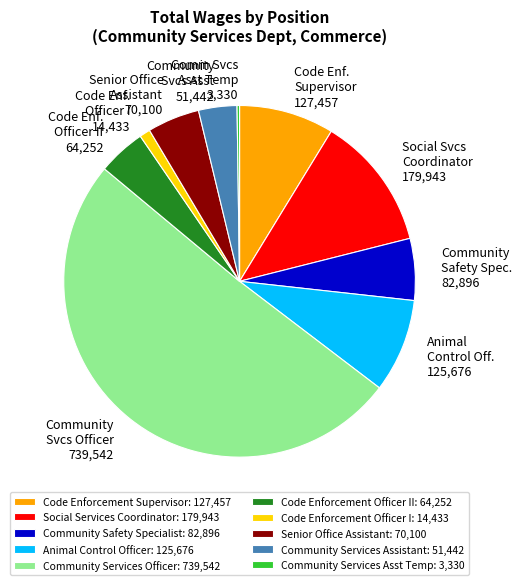

Approximately how many times larger is the value at Senior Office Assistant: 70,100 compared to Community Services Assistant: 51,442?

1.4